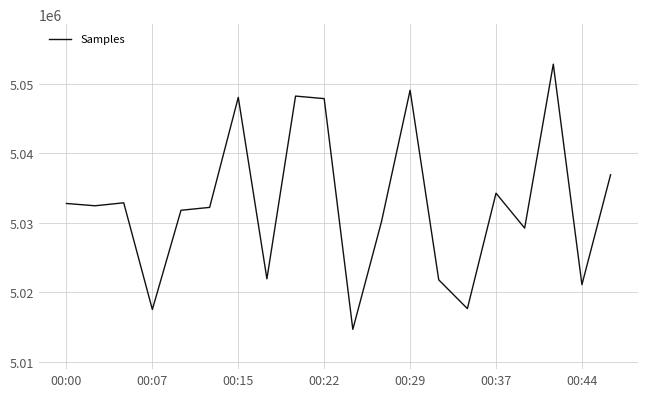

What is the maximum value shown in the chart?

5052825